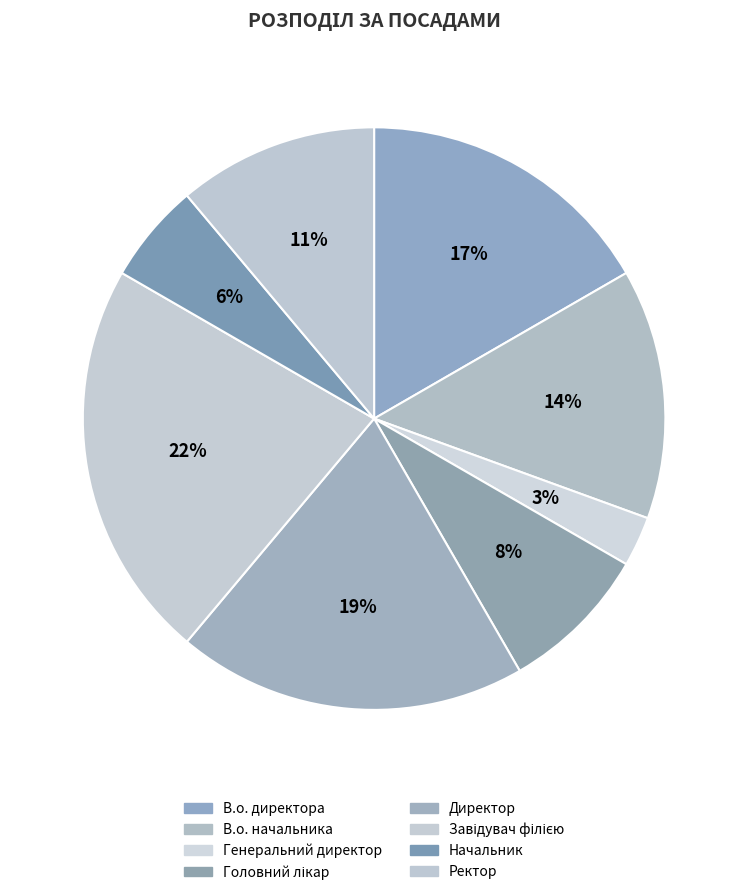

How much of the chart is everything except Головний лікар?

91.7%